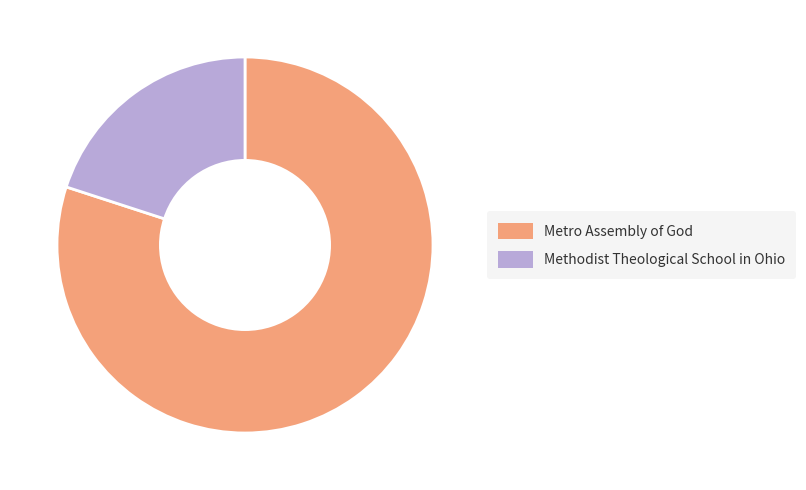

Which category has the biggest portion of the pie?

Metro Assembly of God